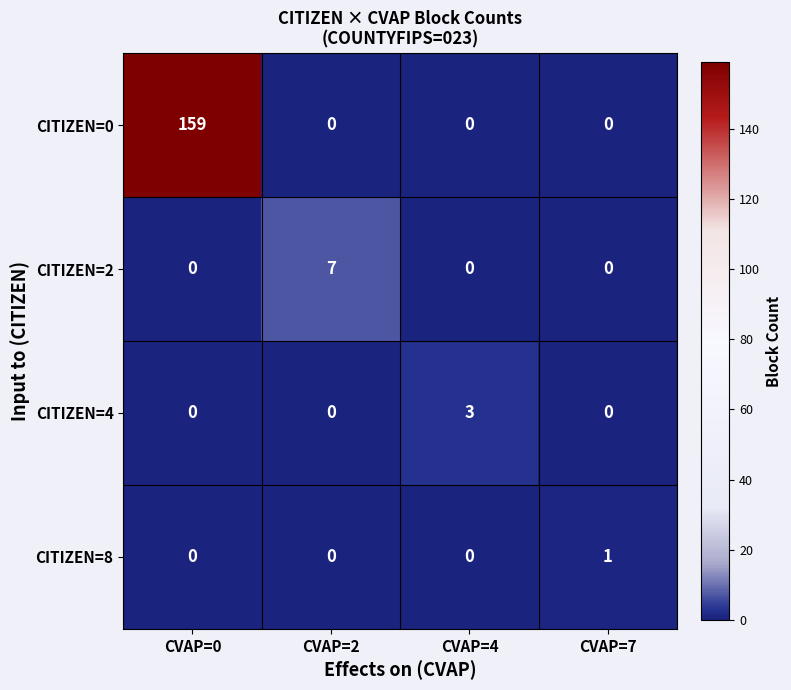

Which series has the largest total across all categories?

CITIZEN=0